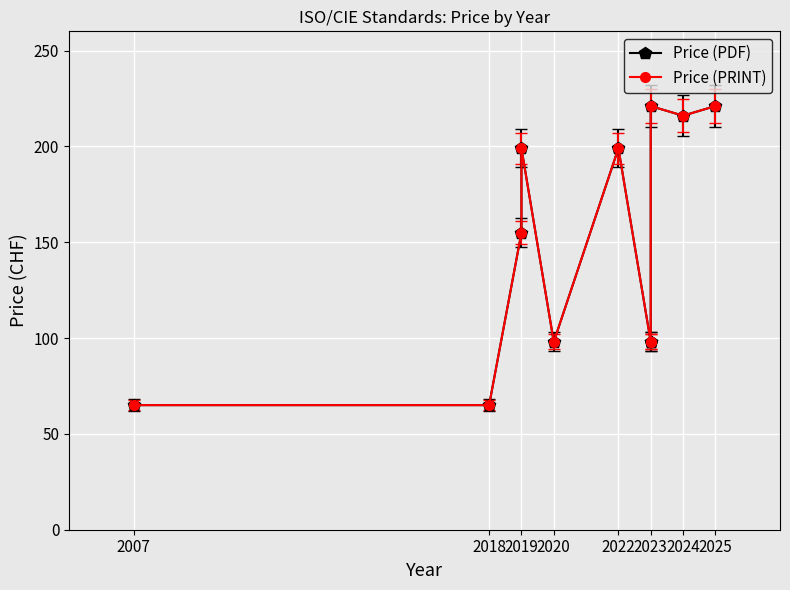

Which series has the largest total across all categories?

Price (PDF)